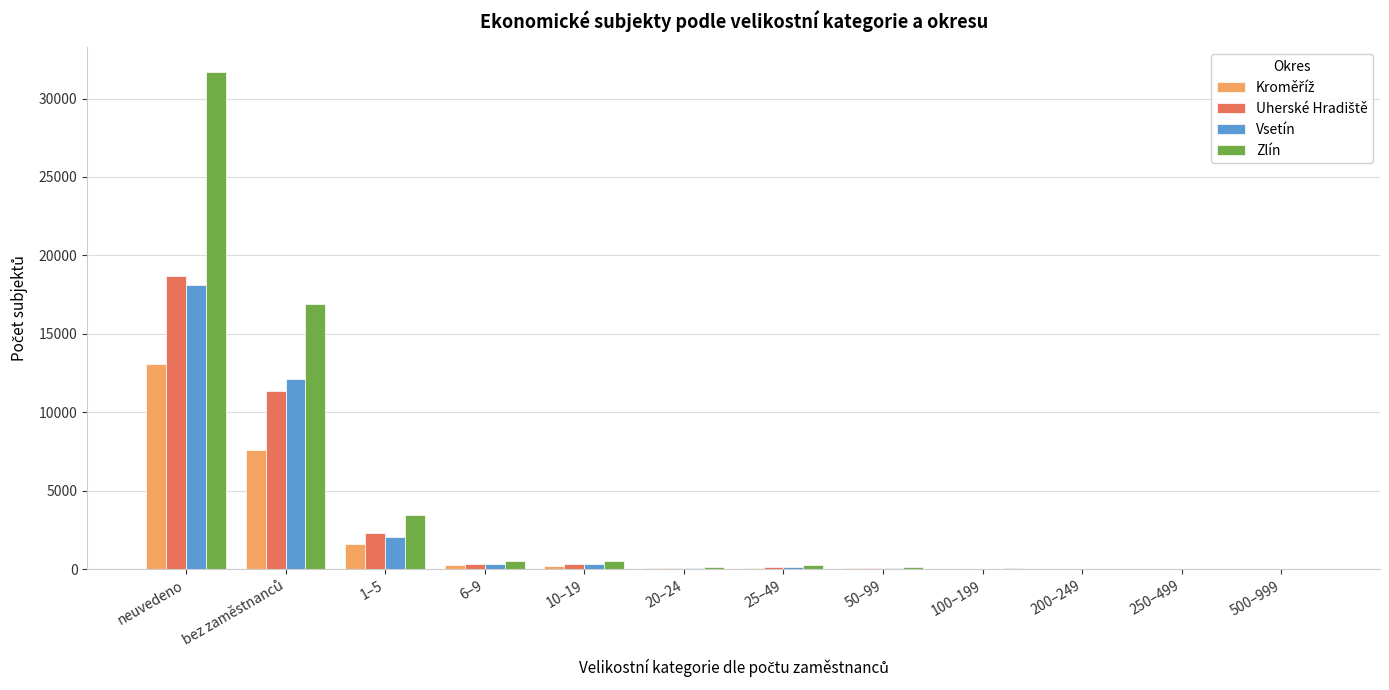

At which label does Zlín reach its peak?

neuvedeno